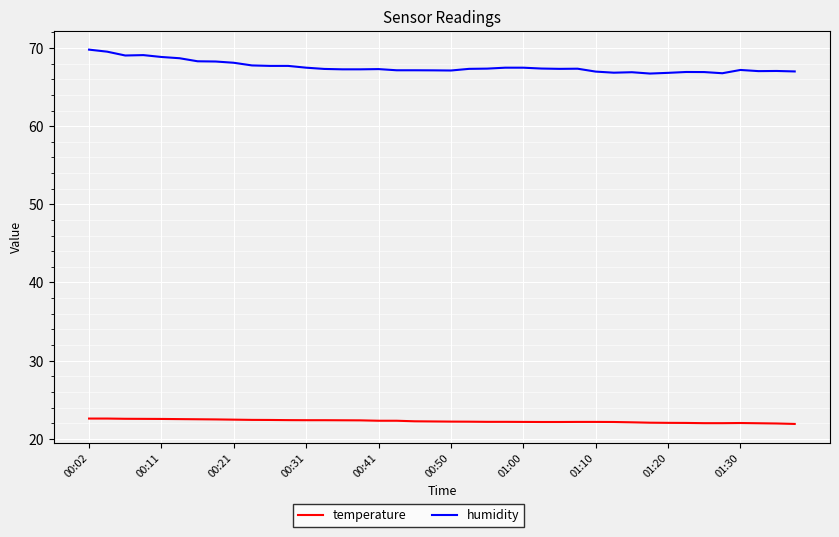

What is the average value of the temperature series?

22.3